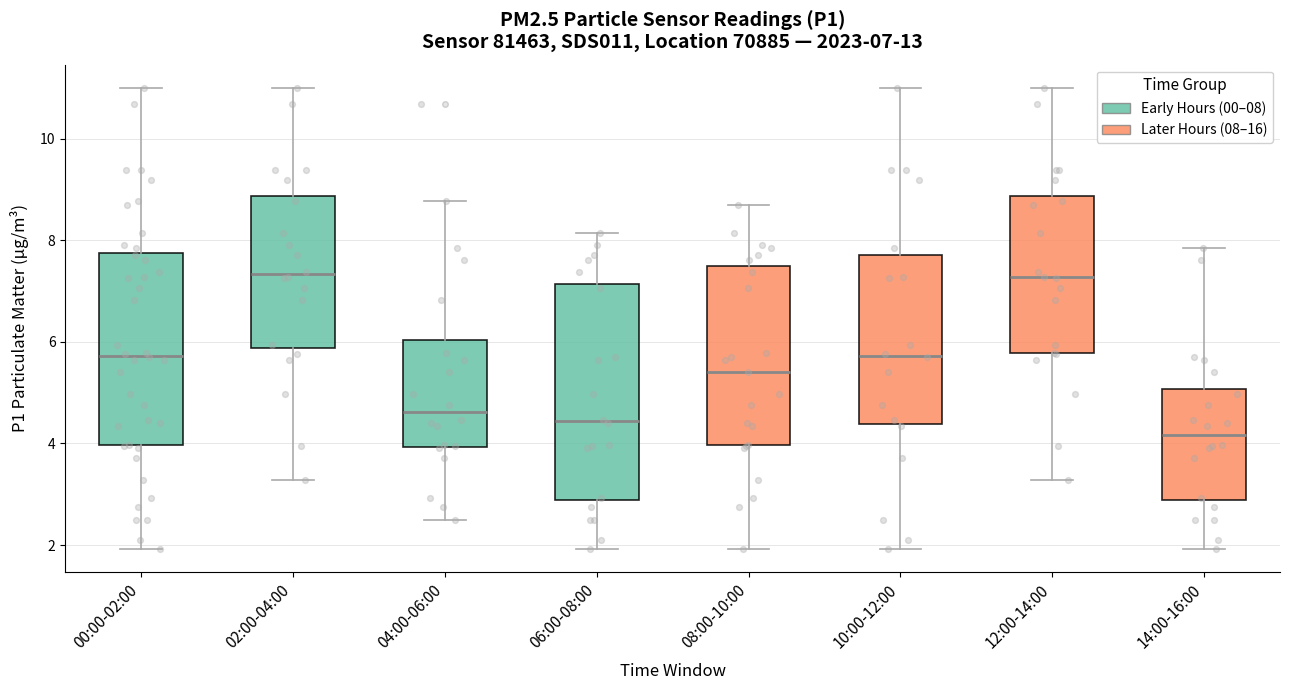

Comparing the boxes themselves (not the whiskers), which one is the tallest?

06:00-08:00